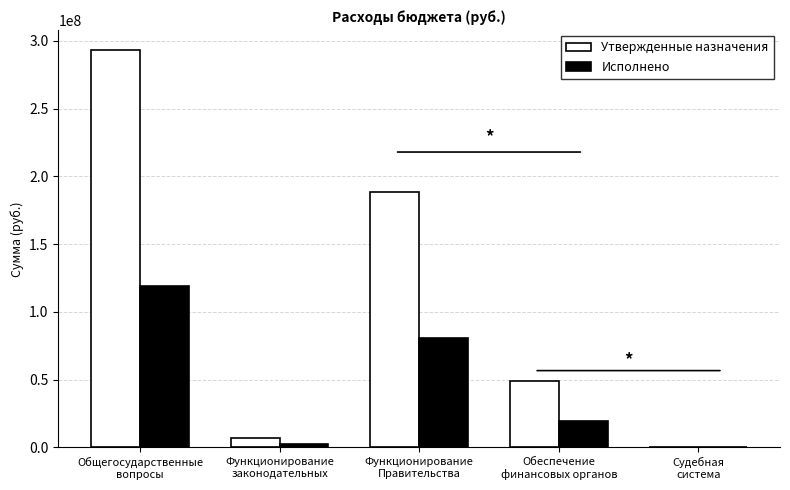

What is the highest value of the Утвержденные назначения series?

293198475.8